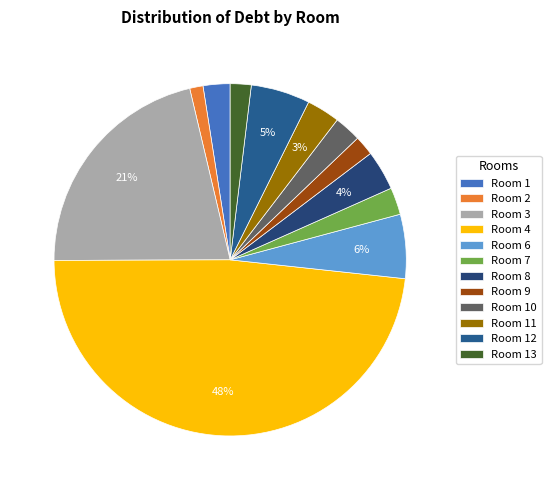

Rank the categories by value from highest to lowest.

4, 3, 6, 12, 8, 11, 7, 1, 10, 13, 9, 2